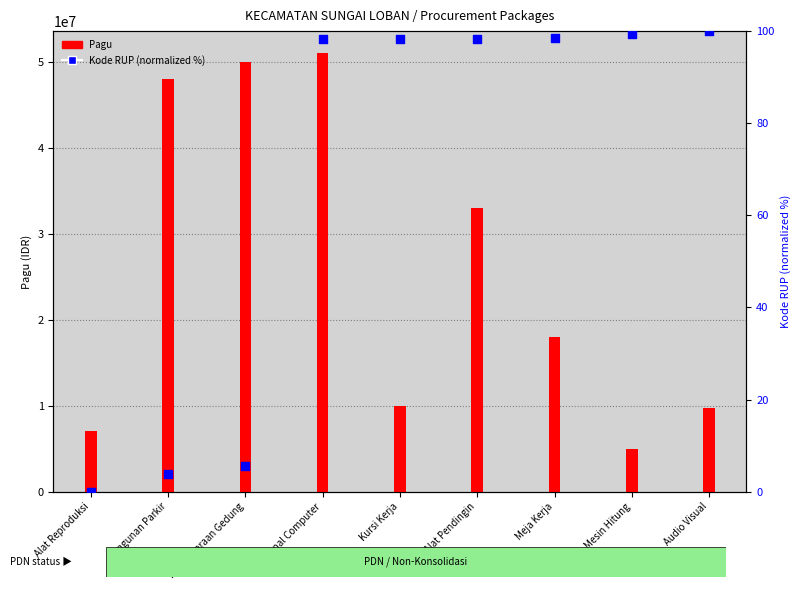

What is the change in value from Kursi Kerja to Audio Visual?

+1.7